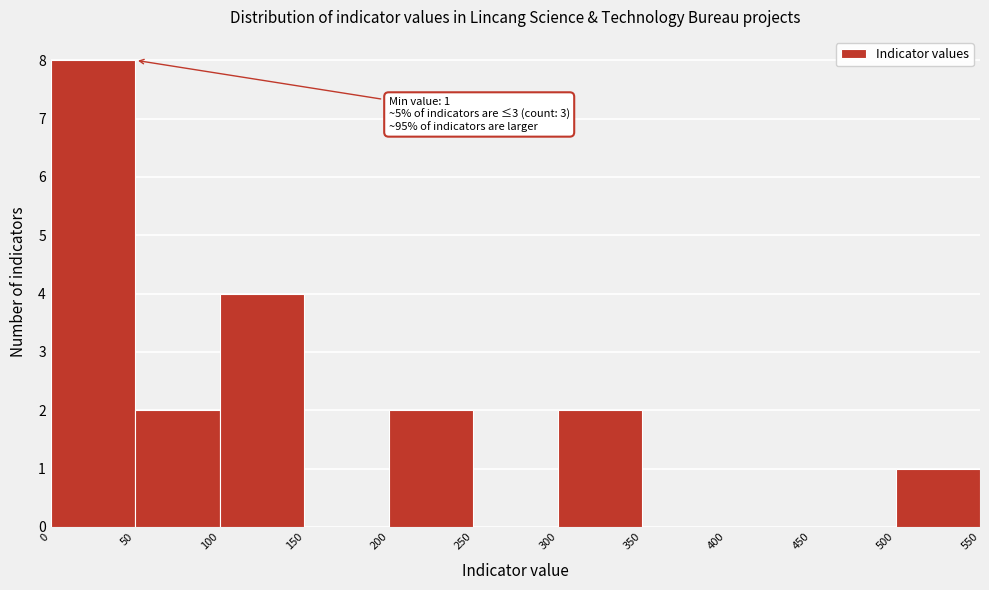

Over which range of the x-axis is the bar tallest?

0 to 50